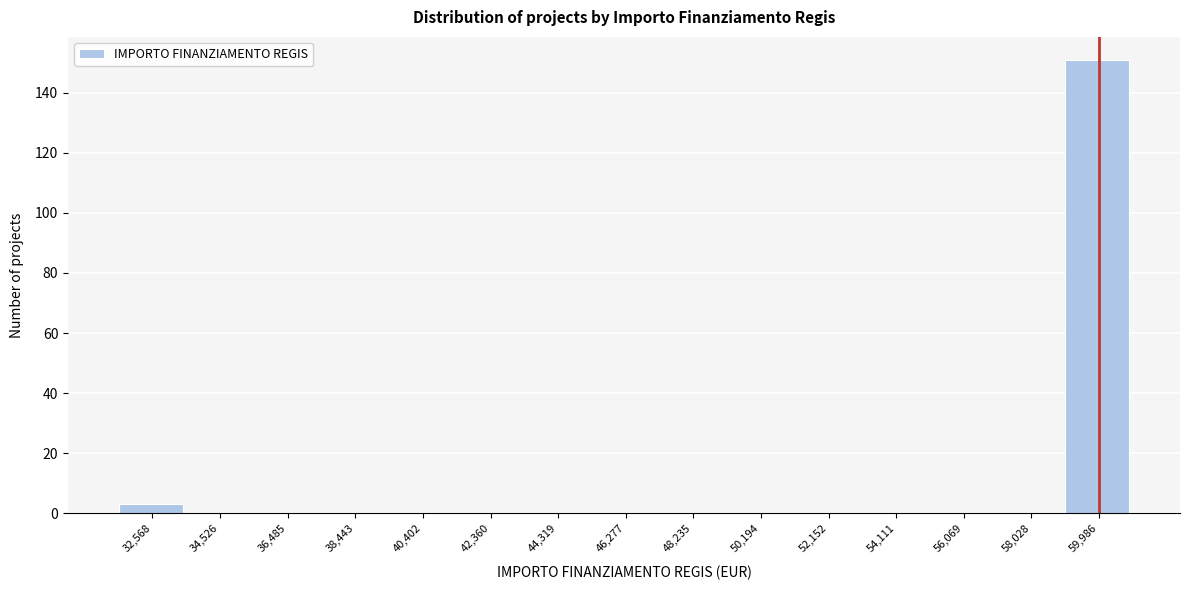

Reading left to right, list every bar in this chart as the range it spans on the x-axis followed by its height. Neither the bar edges nor the heights are printed on the chart, so give them approximately, as read against the axes.

31600 to 33600: 4
33600 to 35600: 0
35600 to 37400: 0
37400 to 39400: 0
39400 to 41400: 0
41400 to 43400: 0
43400 to 45200: 0
45200 to 47200: 0
47200 to 49200: 0
49200 to 51200: 0
51200 to 53200: 0
53200 to 55000: 0
55000 to 57000: 0
57000 to 59000: 0
59000 to 61000: 152